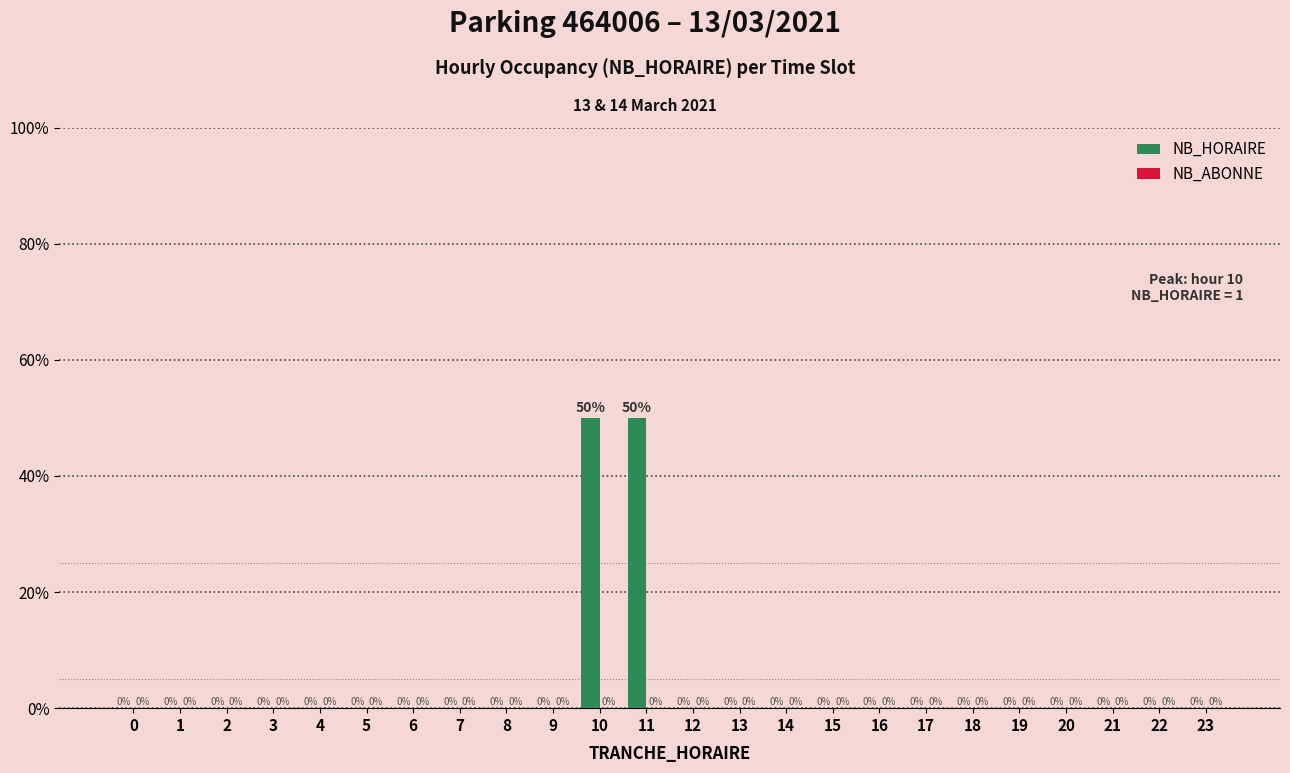

Reading left to right, list all the values displayed in this chart.

0=0	1=0	2=0	3=0	4=0	5=0	6=0	7=0	8=0	9=0	10=50	11=50	12=0	13=0	14=0	15=0	16=0	17=0	18=0	19=0	20=0	21=0	22=0	23=0